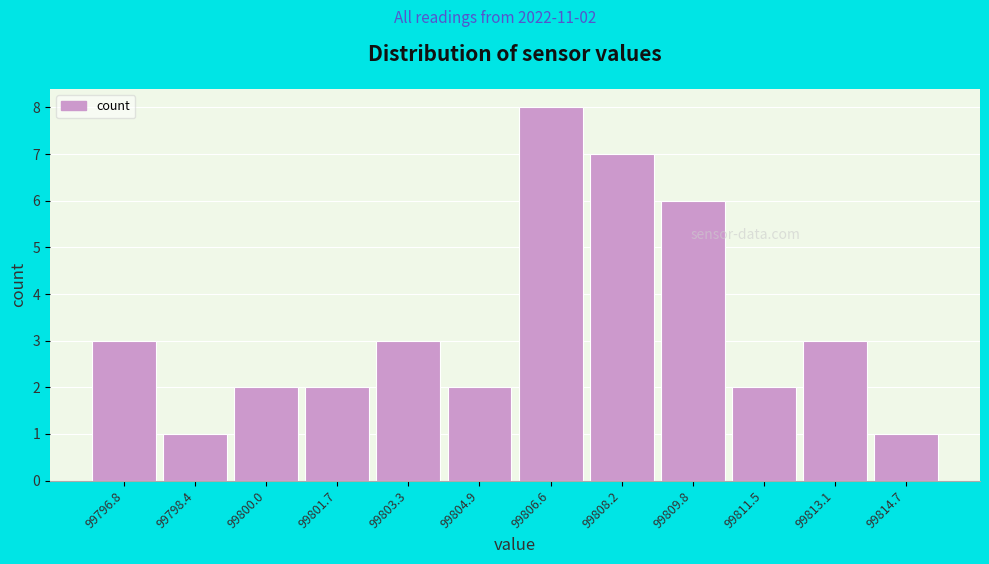

Reading left to right, list all the values displayed in this chart.

99796.8=3	99798.4=1	99800.0=2	99801.7=2	99803.3=3	99804.9=2	99806.6=8	99808.2=7	99809.8=6	99811.5=2	99813.1=3	99814.7=1